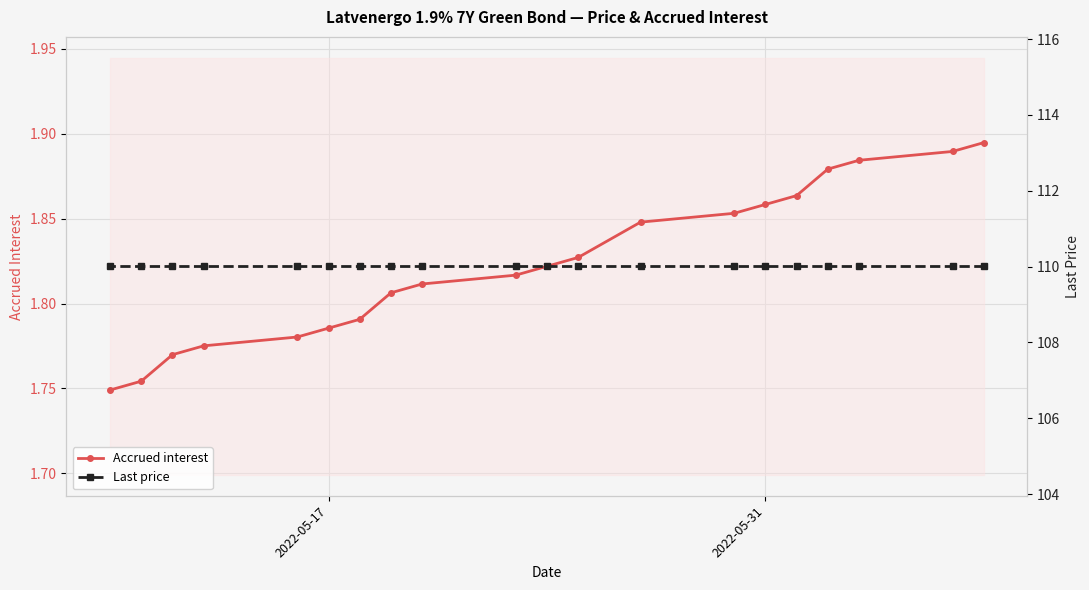

The value of Accrued interest at 2022-05-31 is 0.5. True or false?

False